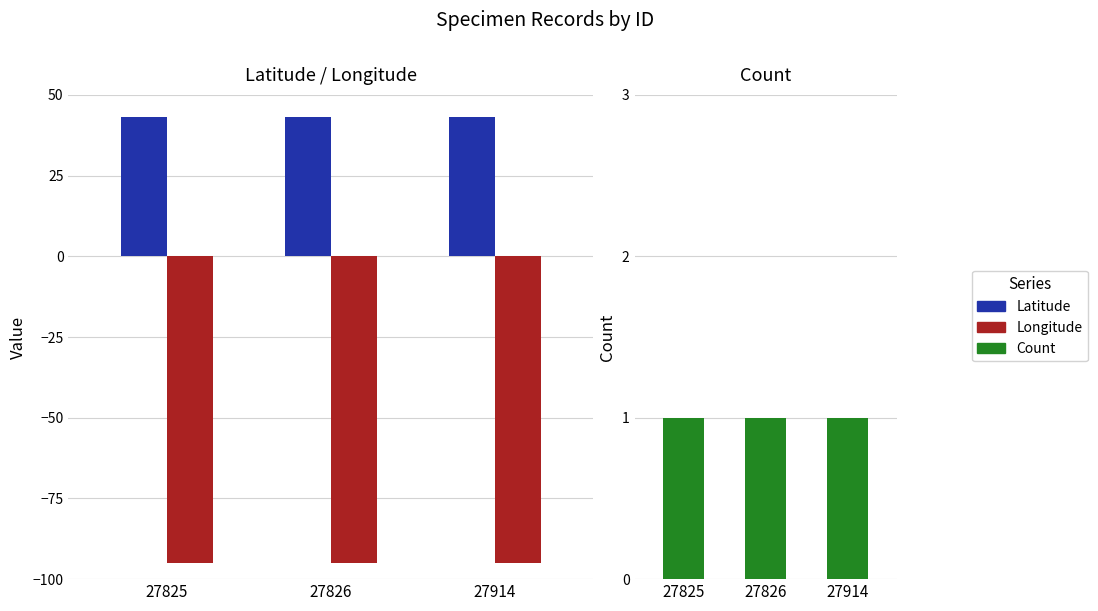

What is the value of the Latitude bar at the 3rd from the left?

43.2